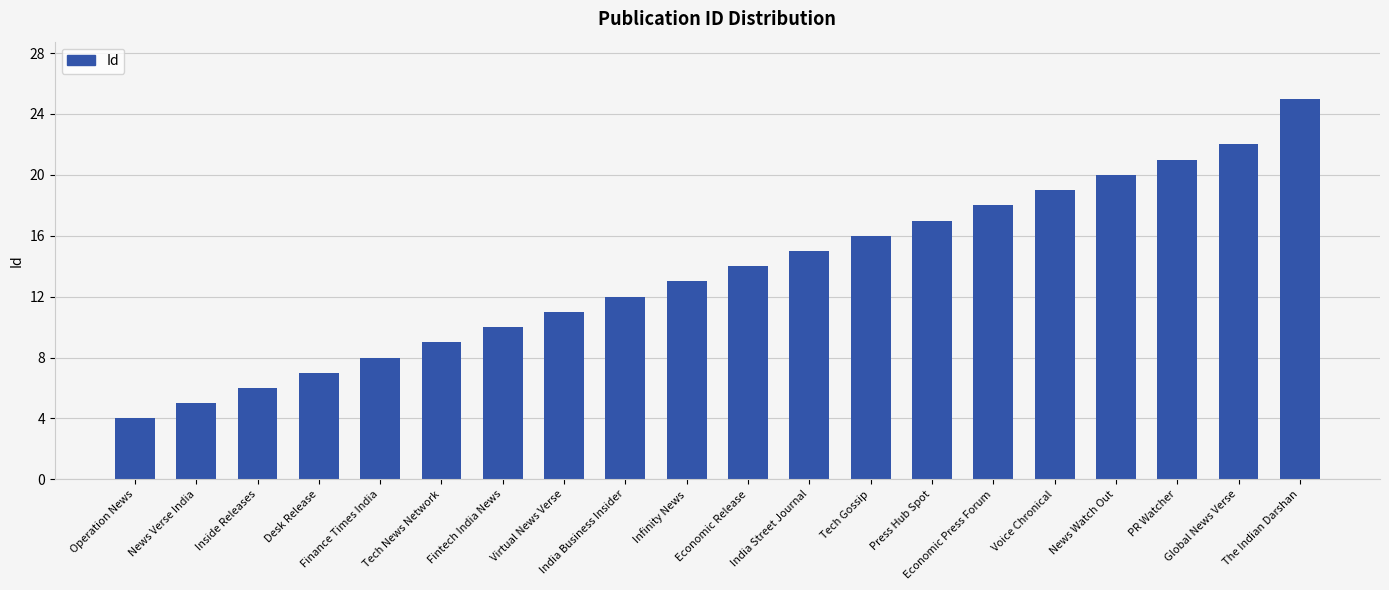

Reading left to right, what are all the values shown in this chart?

Operation News=4	News Verse India=5	Inside Releases=6	Desk Release=7	Finance Times India=8	Tech News Network=9	Fintech India News=10	Virtual News Verse=11	India Business Insider=12	Infinity News=13	Economic Release=14	India Street Journal=15	Tech Gossip=16	Press Hub Spot=17	Economic Press Forum=18	Voice Chronical=19	News Watch Out=20	PR Watcher=21	Global News Verse=22	The Indian Darshan=25